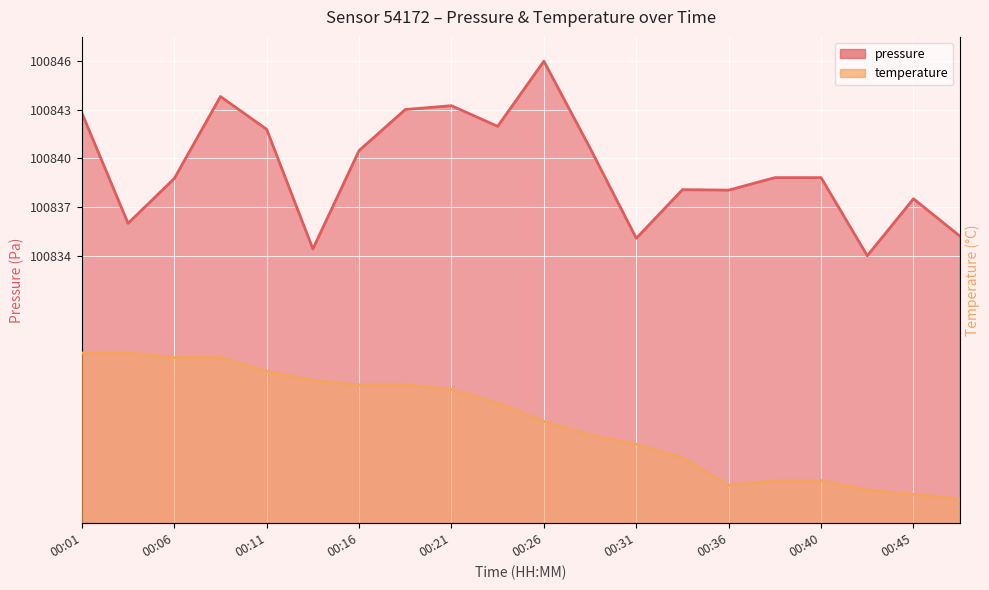

Does the chart display data point markers on the line(s)?

No